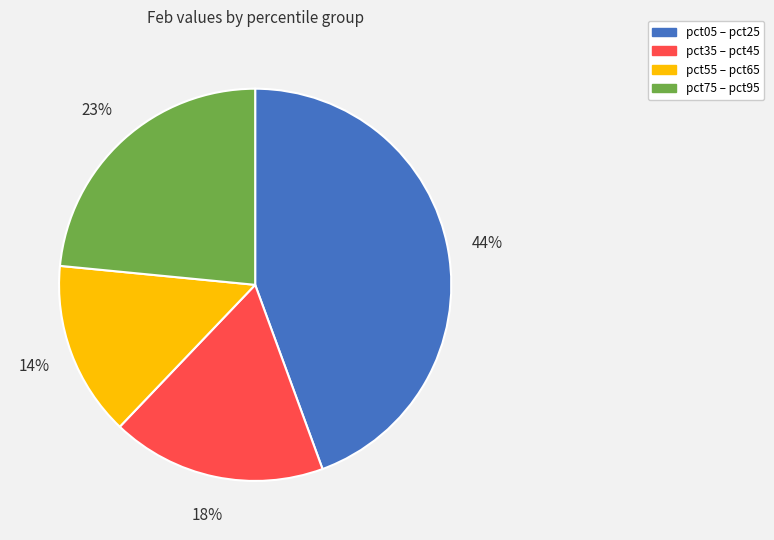

Is there a majority slice in this chart?

No